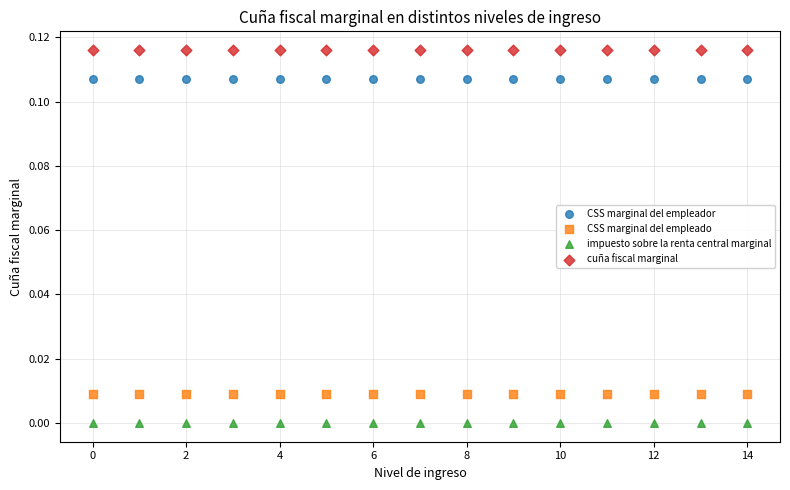

Which series contains the lowest Y value?

impuesto sobre la renta central marginal